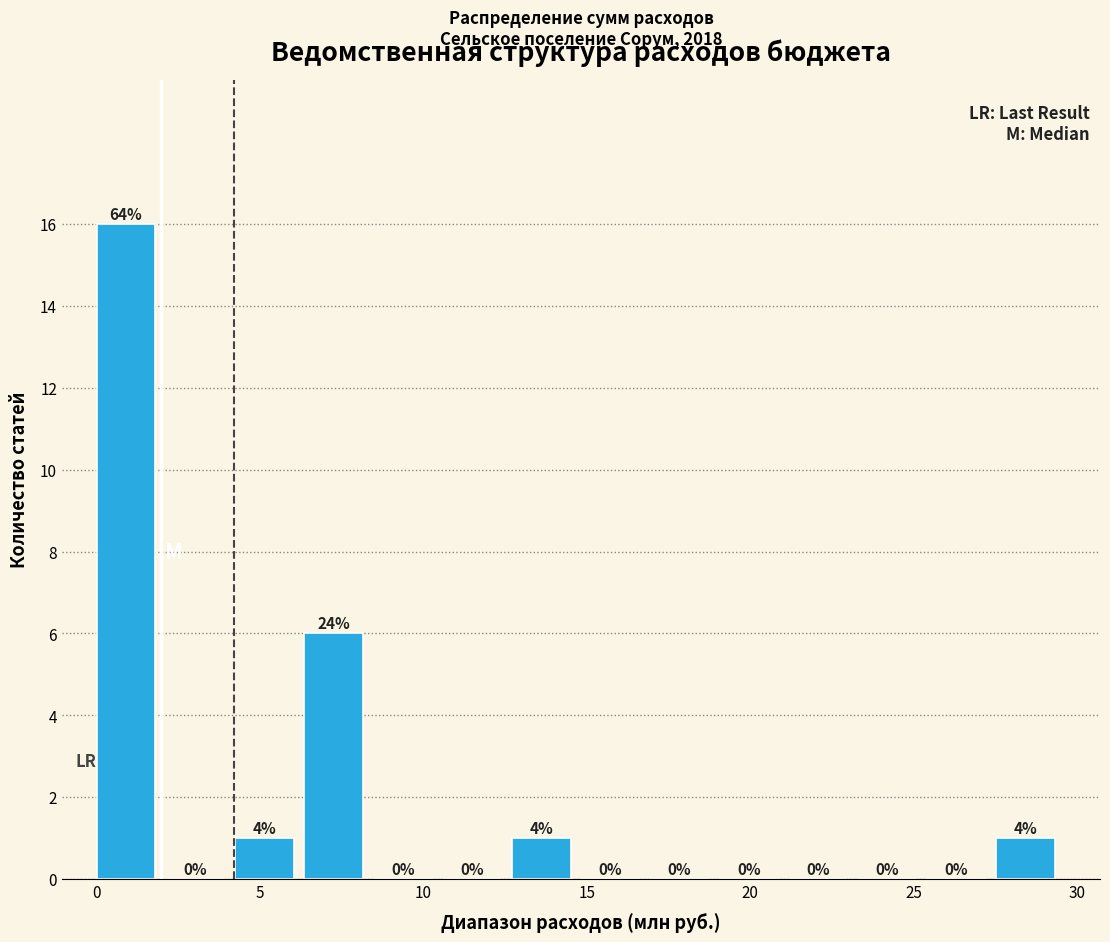

Which range on the x-axis has the tallest bar?

0.0 to 2.0